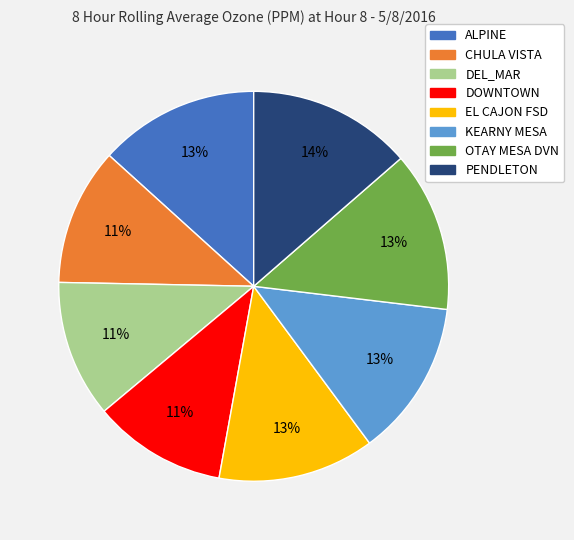

Count the number of slices in the pie.

8